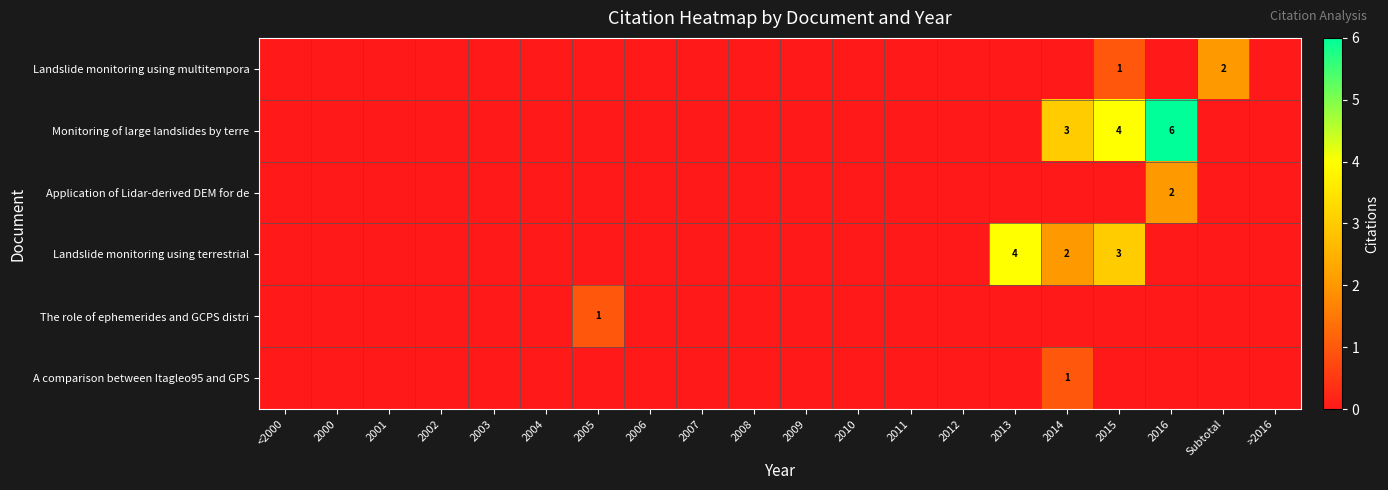

Is it true that The role of ephemerides and GCPS distri equals -1 at 2006?

False